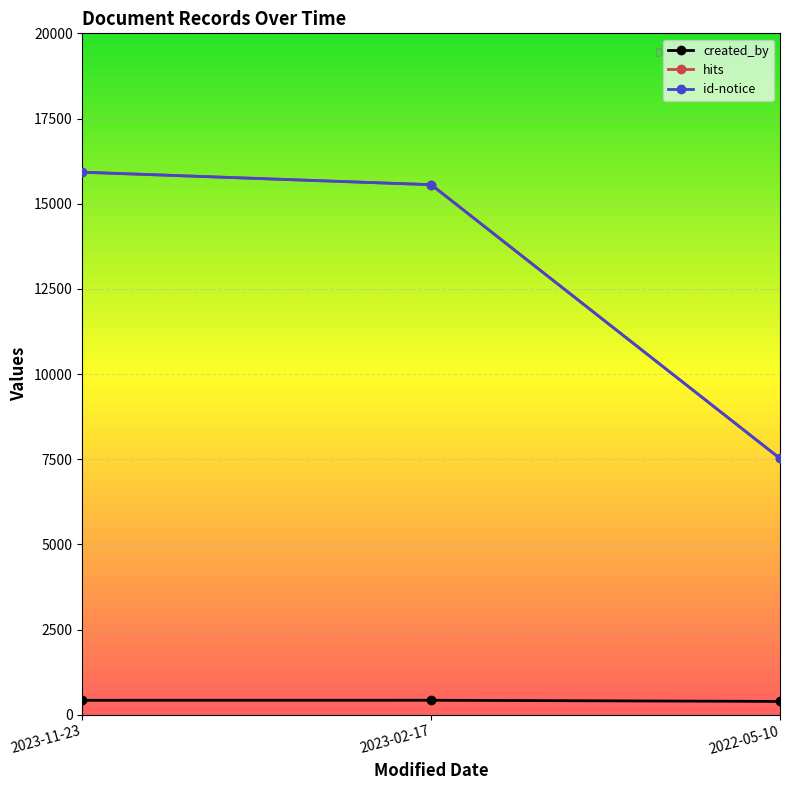

What is the total value across all series at 2023-11-23?

32271